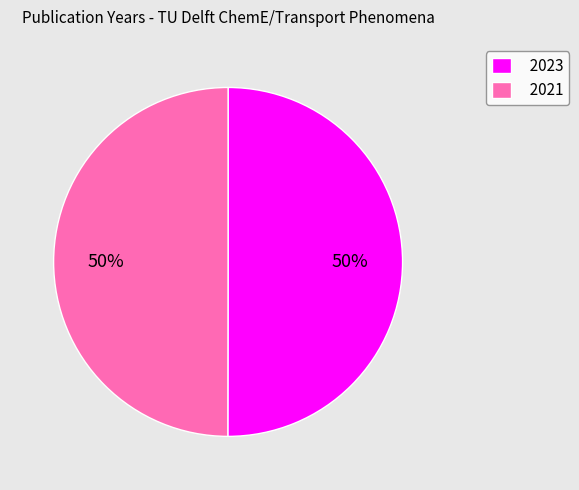

What is the ratio of the value at 2023 to the value at 2021?

1.0